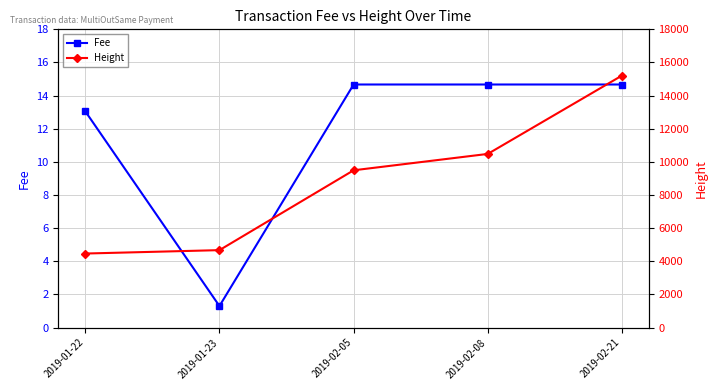

Is it true that Fee equals 17.6 at 2019-01-22?

False